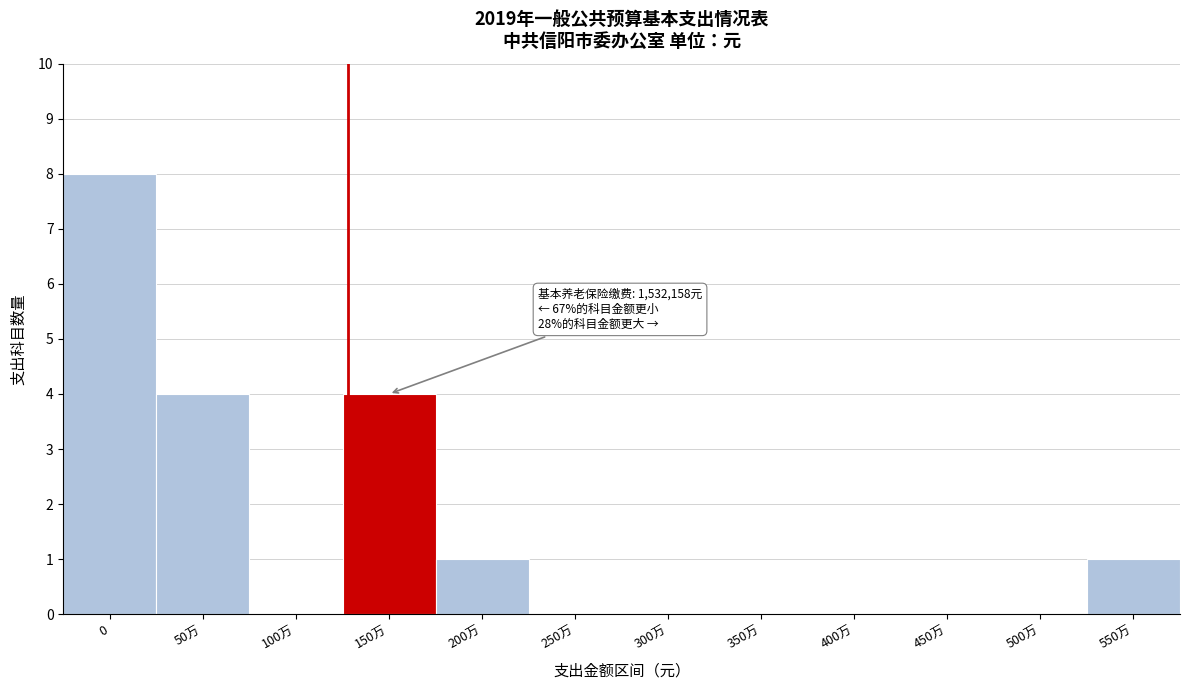

Reading left to right, extract all data points from this chart.

0=8	50万=4	100万=0	150万=4	200万=1	250万=0	300万=0	350万=0	400万=0	450万=0	500万=0	550万=1